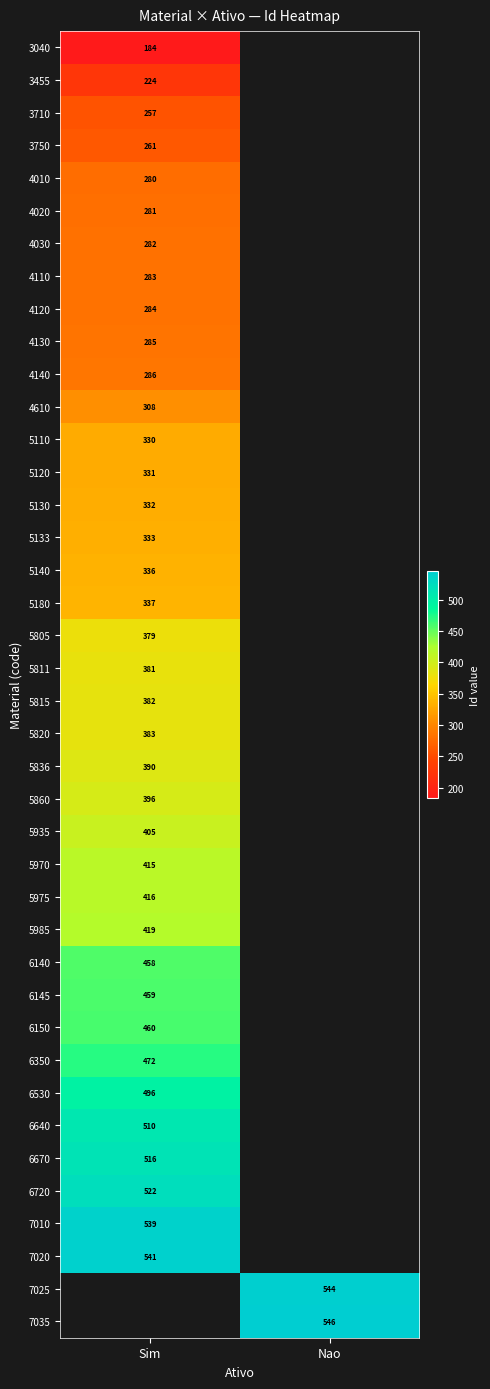

The value of 3750 at Sim is 368. True or false?

False